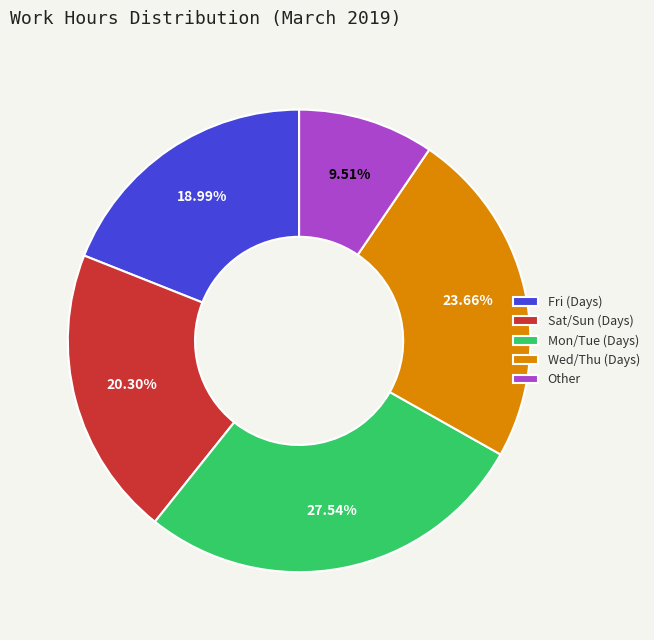

What is the smallest slice in the pie chart?

Other